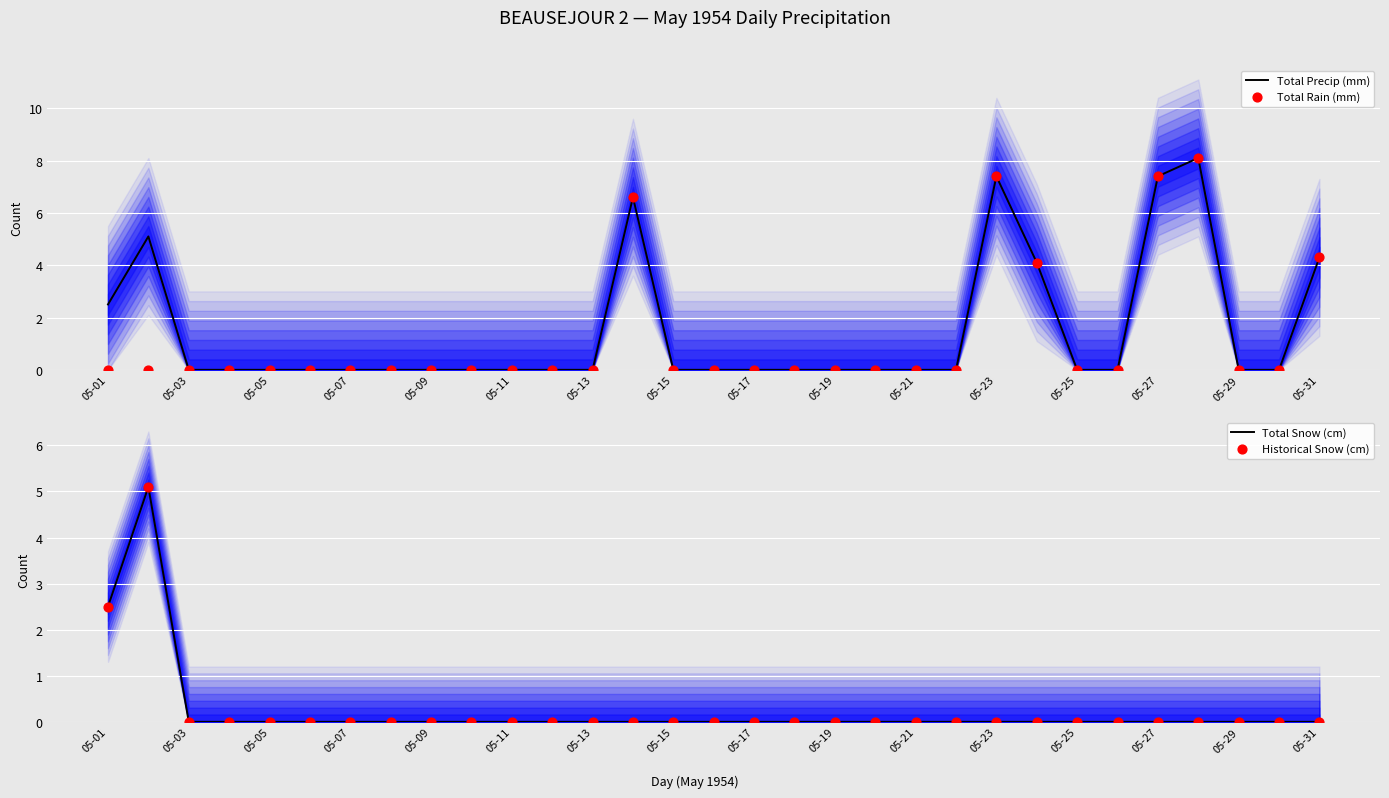

What are all the series names shown in the legend?

Total Precip (mm), Total Rain (mm), Total Snow (cm), Historical Snow (cm)